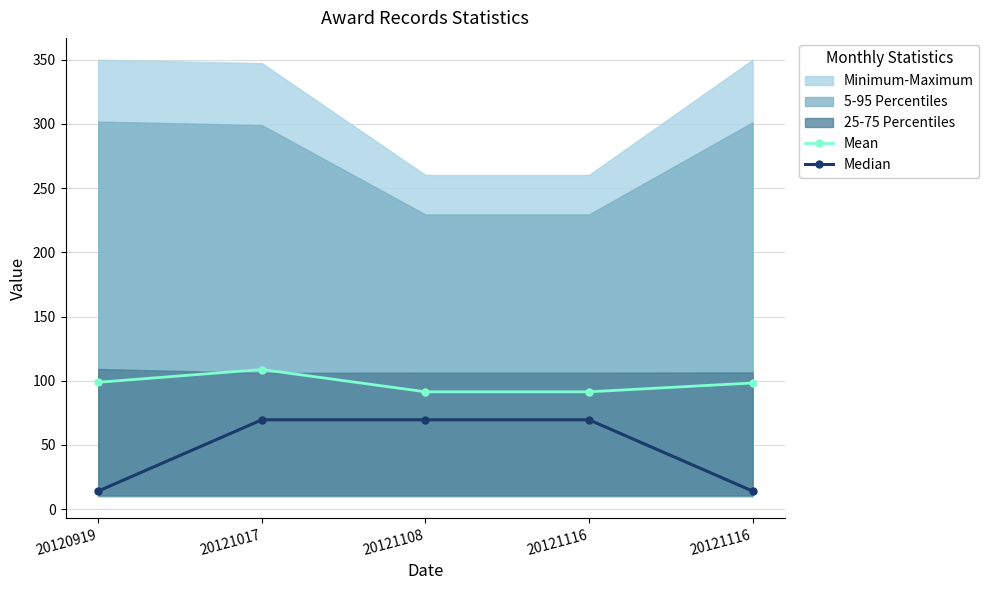

Reading right to left, what are all the values shown in this chart?

Mean: 98.3	91.4	91.4	108.8	98.8
Median: 14.1	69.6	69.6	69.6	14.1